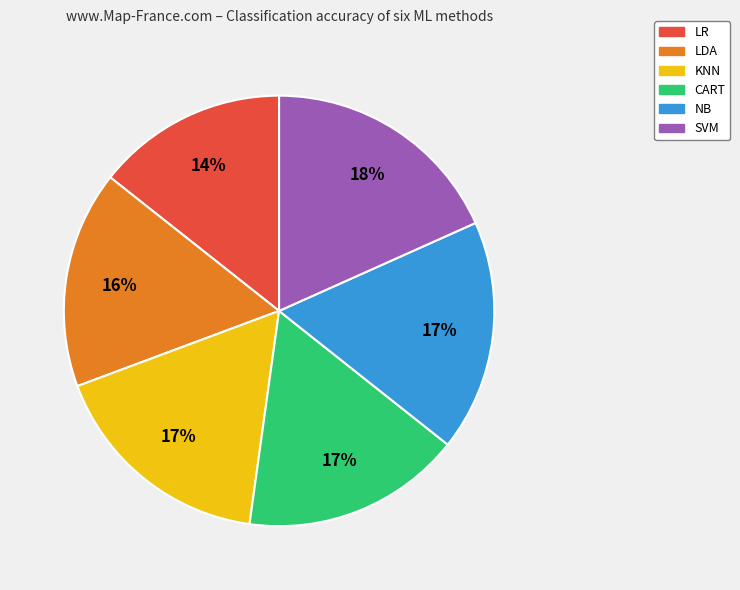

Is LDA the majority of the pie?

No